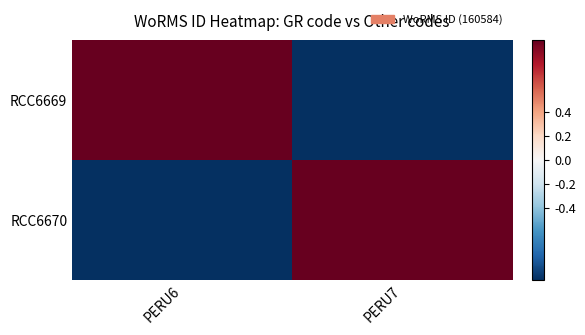

What is the difference between the highest and lowest values at PERU7?

2